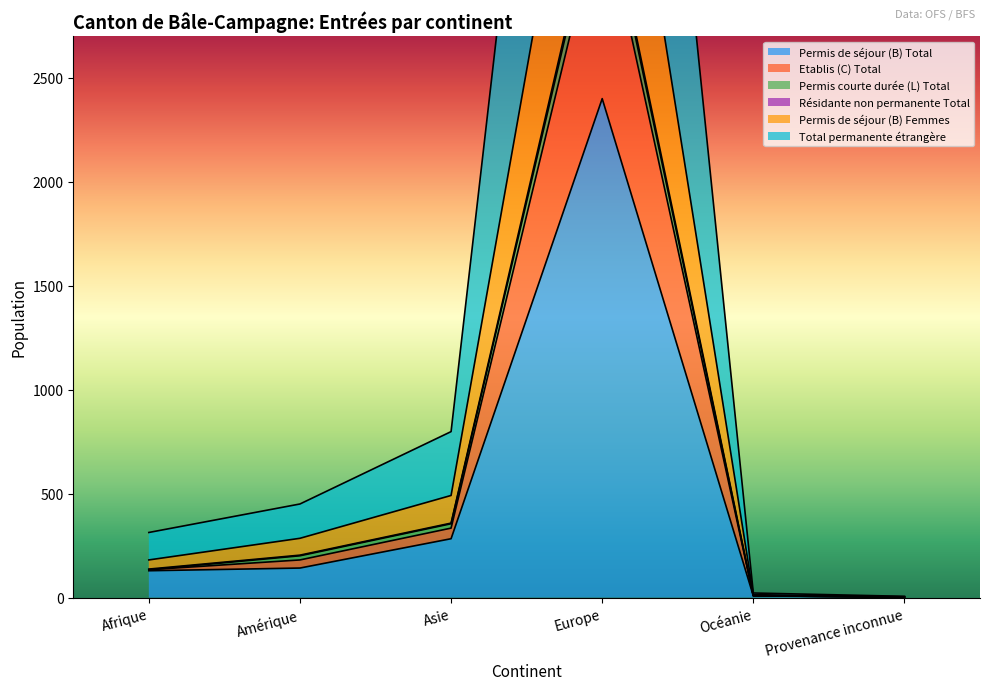

At which label does Permis de séjour (B) Total reach its peak?

Europe